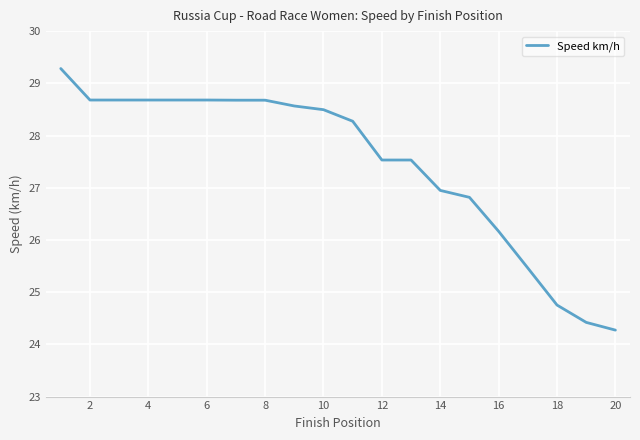

How many lines are shown in the chart?

1